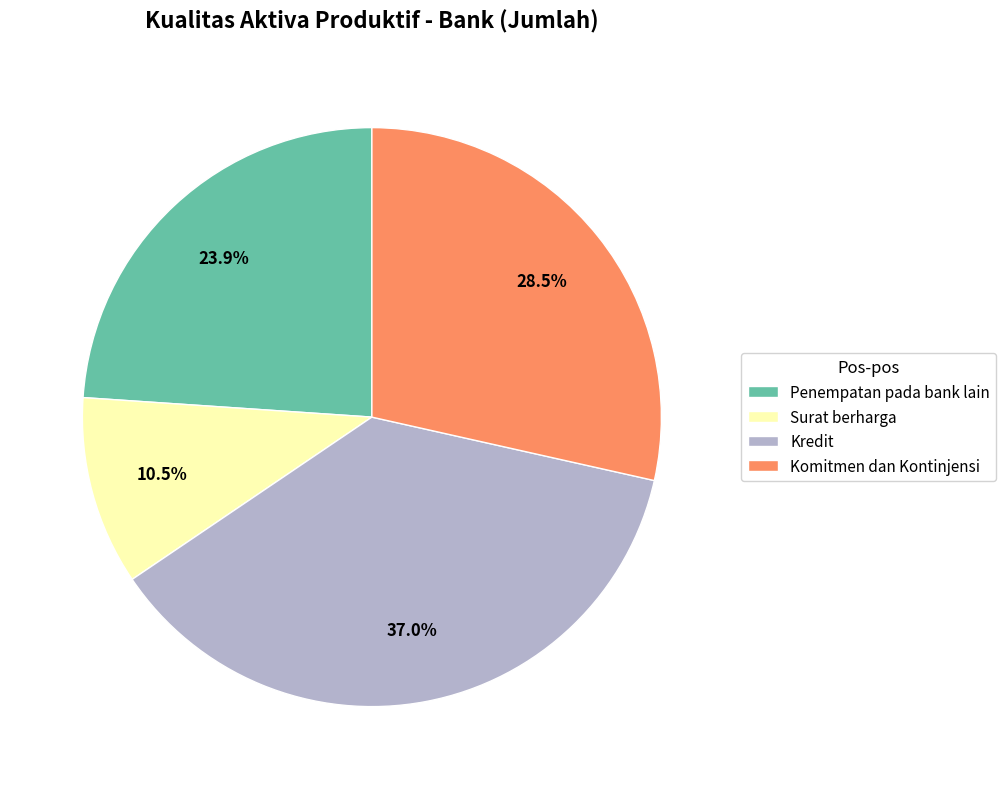

Is it true that Surat berharga is 4% of the pie?

False